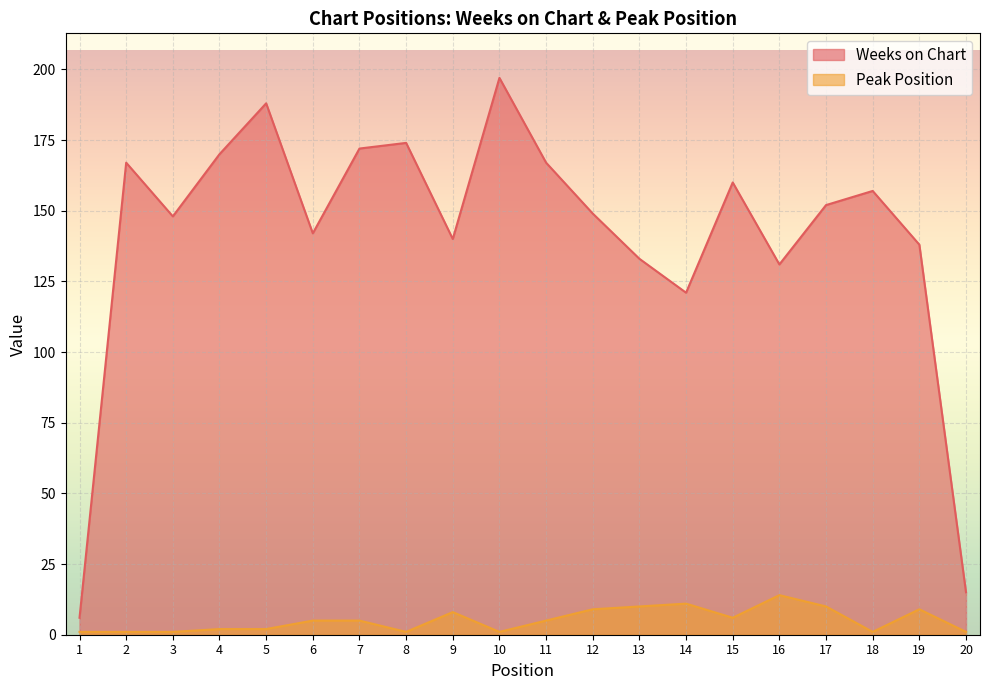

Which category has the highest value in the Peak Position series?

16